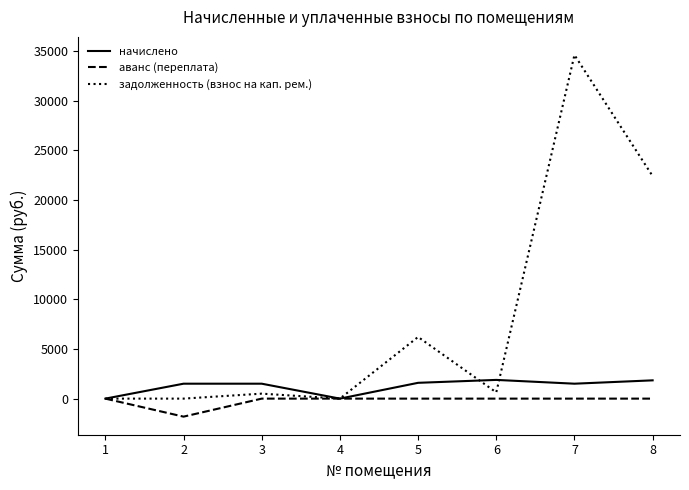

What is the smallest value displayed?

-1813.6